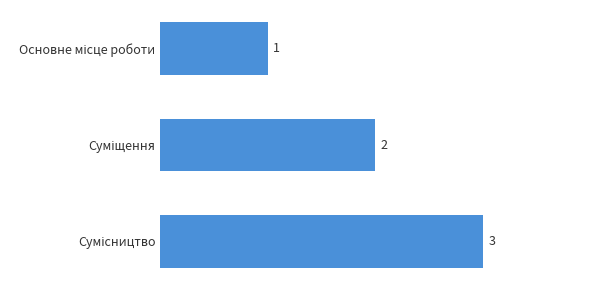

How many values are between 1 and 3?

3